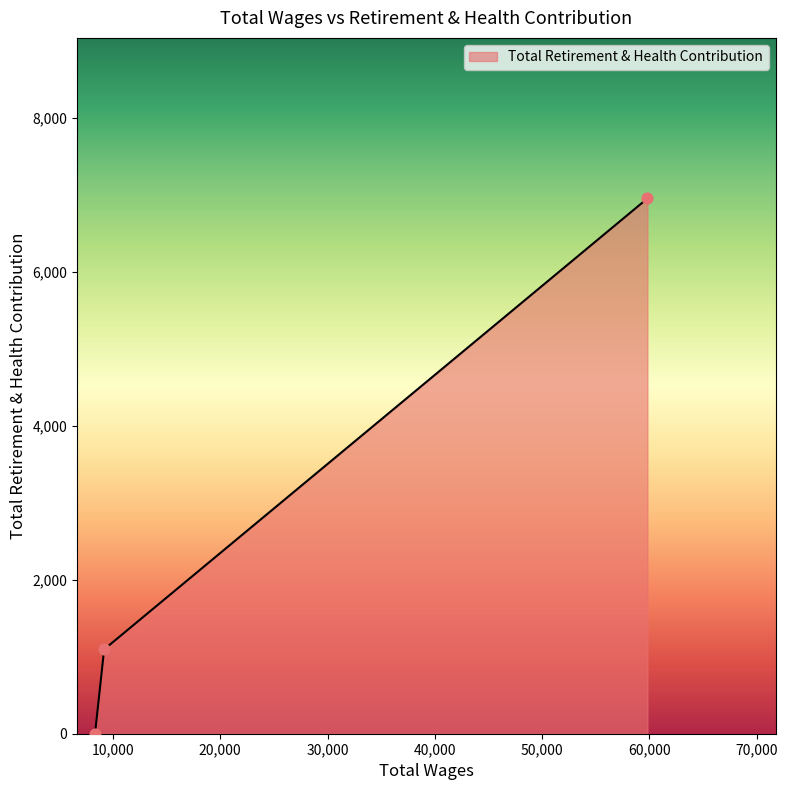

What is the sum of all values?

8048